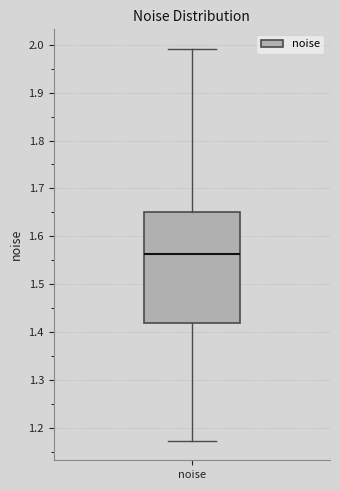

Where does the upper whisker of the box for noise end on the y-axis? The values are not printed on the chart, so give them approximately, as read against the axis.

1.99